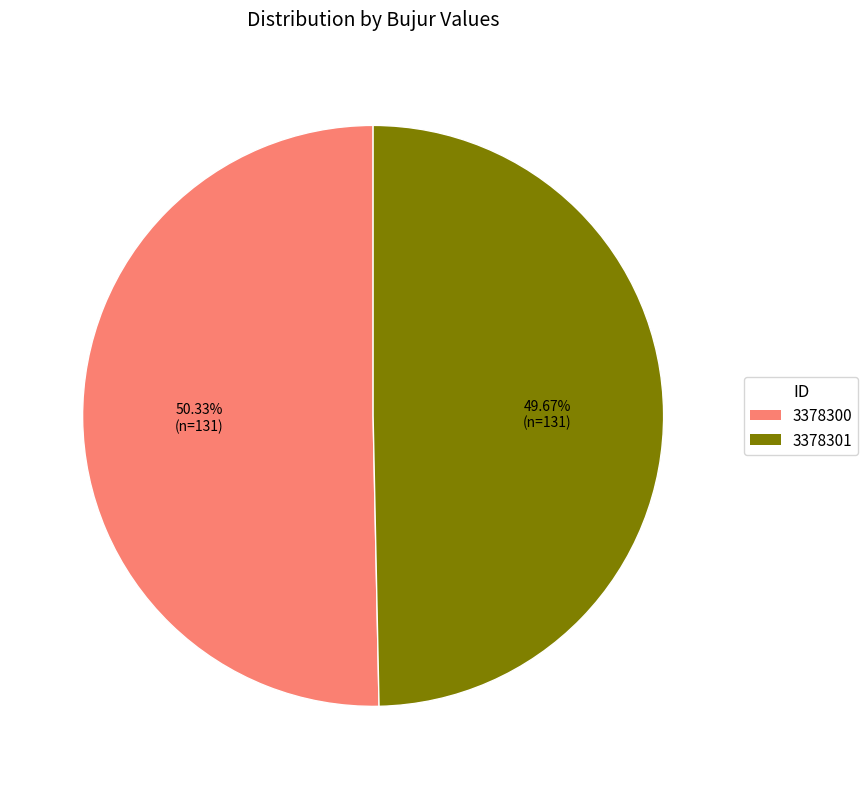

How many slices are in this pie chart?

2